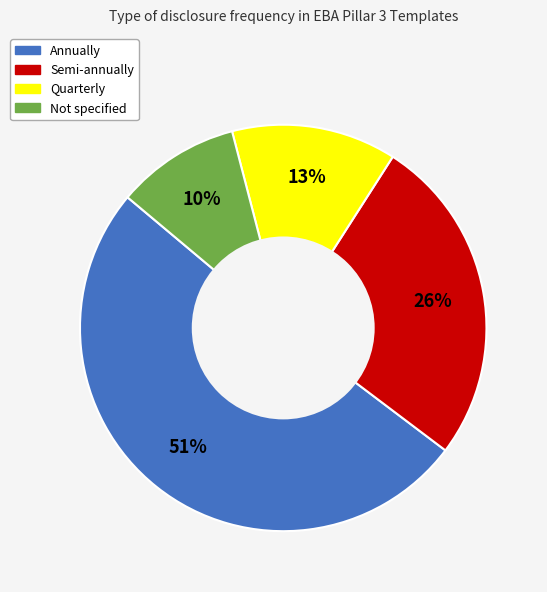

Rank the categories by value from lowest to highest.

Not specified, Quarterly, Semi-annually, Annually